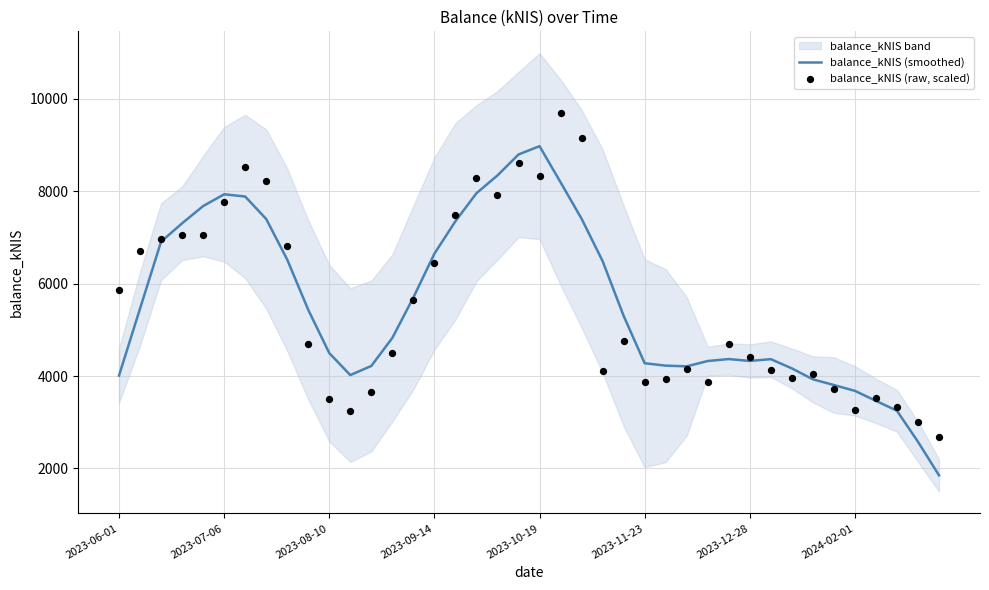

Which series has the widest spread of Y values?

balance_kNIS (smoothed)